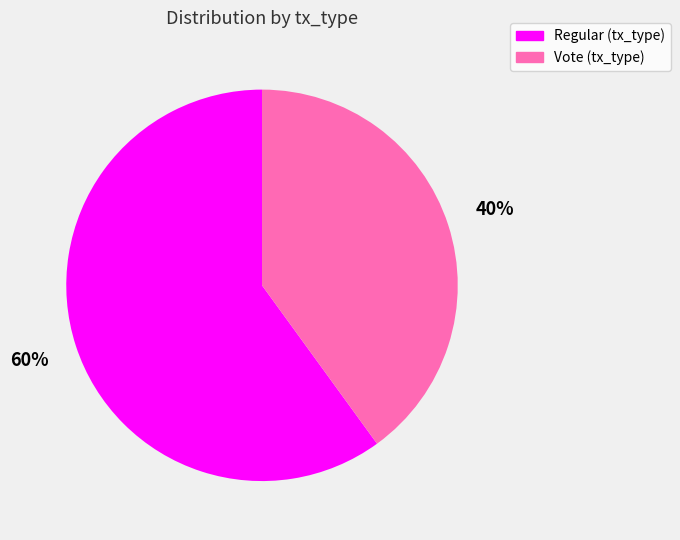

To the nearest percent, what is the difference between the largest and smallest slice percentages?

20%